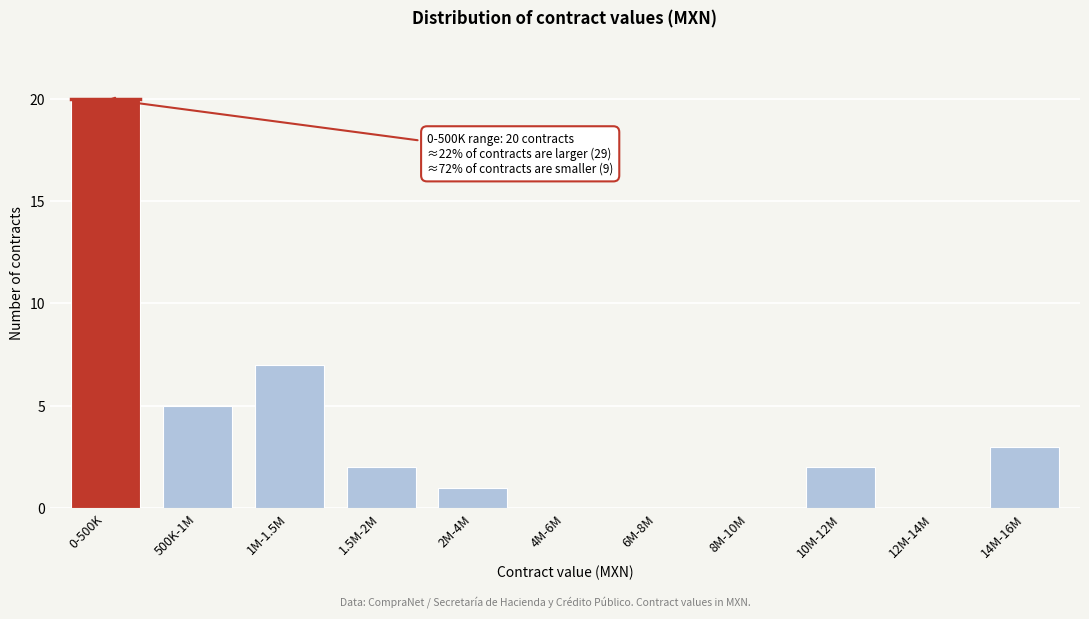

Reading left to right, list all the values displayed in this chart.

0-500K=20	500K-1M=5	1M-1.5M=7	1.5M-2M=2	2M-4M=1	4M-6M=0	6M-8M=0	8M-10M=0	10M-12M=2	12M-14M=0	14M-16M=3